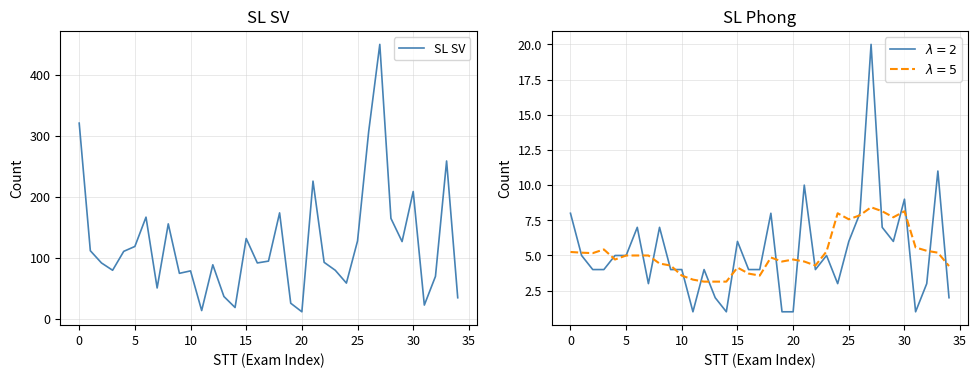

True or false: there are more than 2 points higher than both neighbors.

True